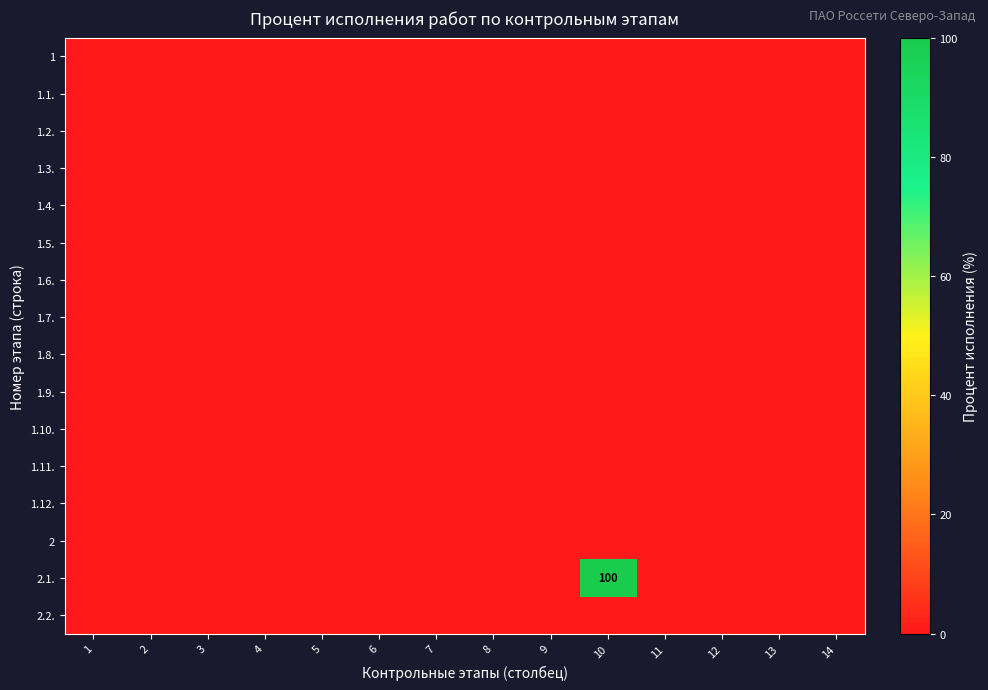

At which category is the sum across all series the highest?

10